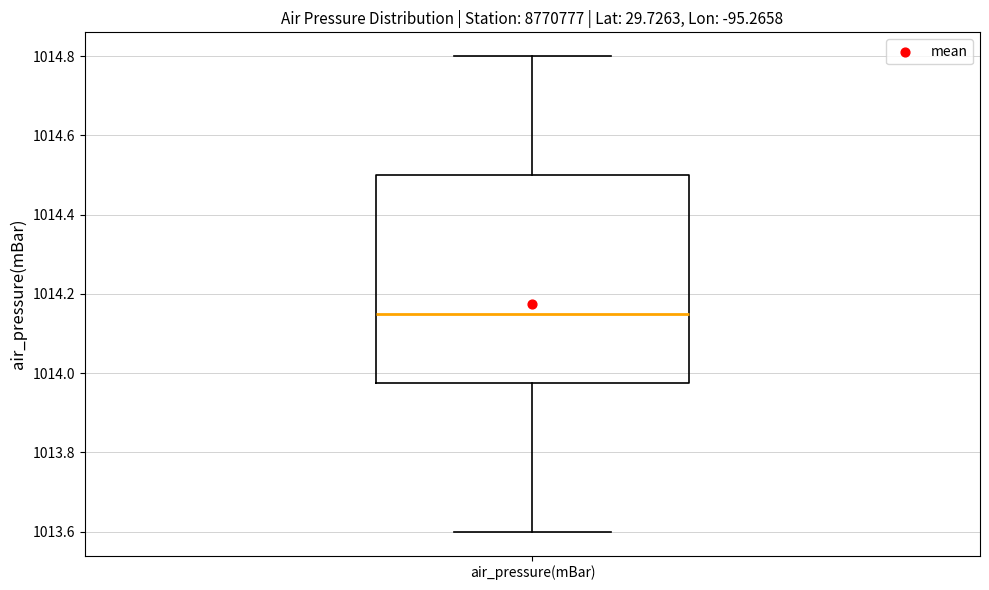

Read this box plot against the y-axis: the position of the median line, the range covered by the box, and the ends of both whiskers. The values are not printed on the chart, so give them approximately, as read against the axis.

median 1014.16, box 1013.98 to 1014.50, whiskers 1013.60 to 1014.80